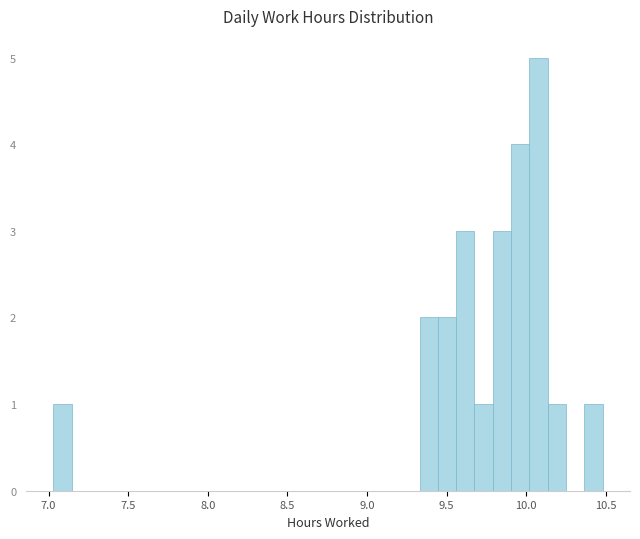

Around what value on the x-axis is the tallest bar? Give the approximate position of its centre, as read against the axis.

10.10